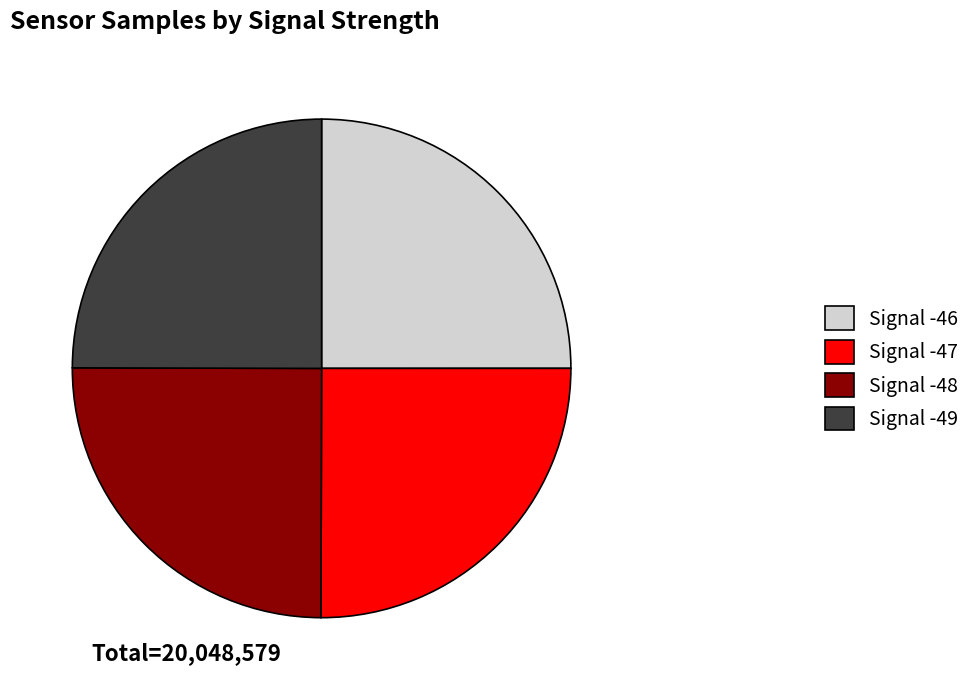

Is Signal -48 the majority of the pie?

No